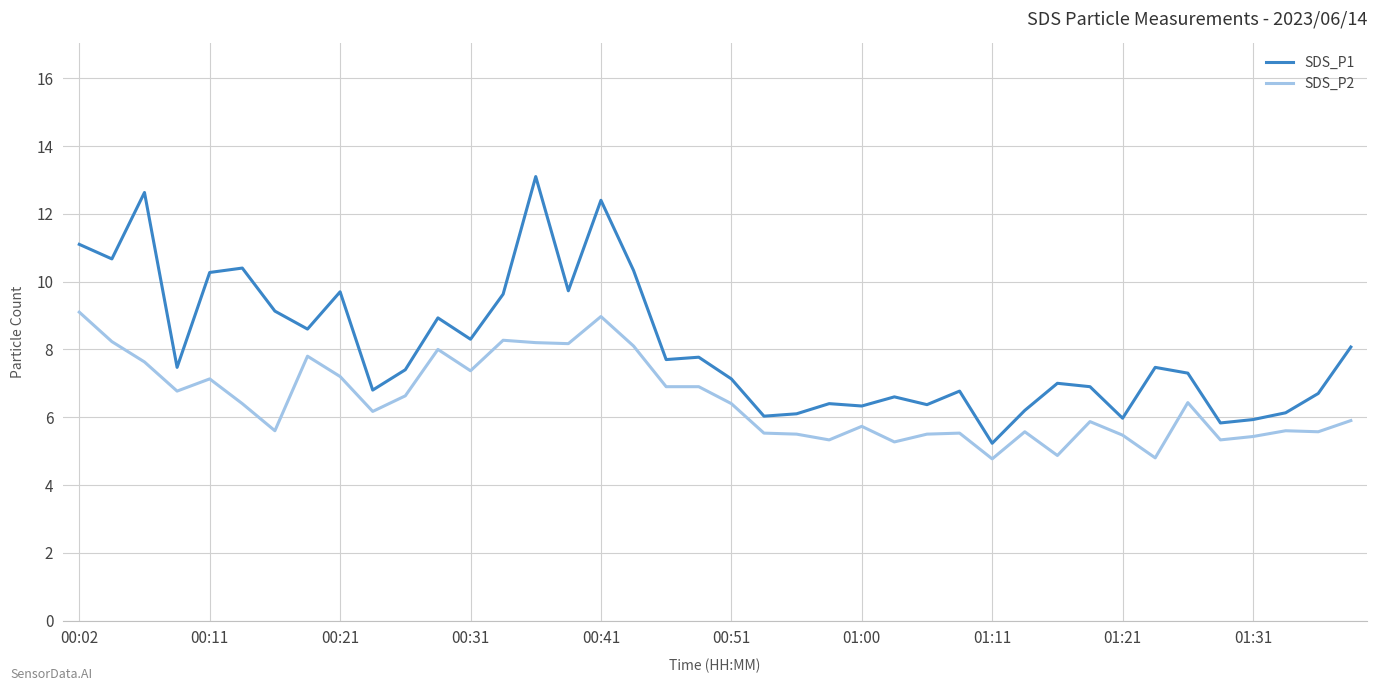

Which series has the largest range (max minus min)?

SDS_P1